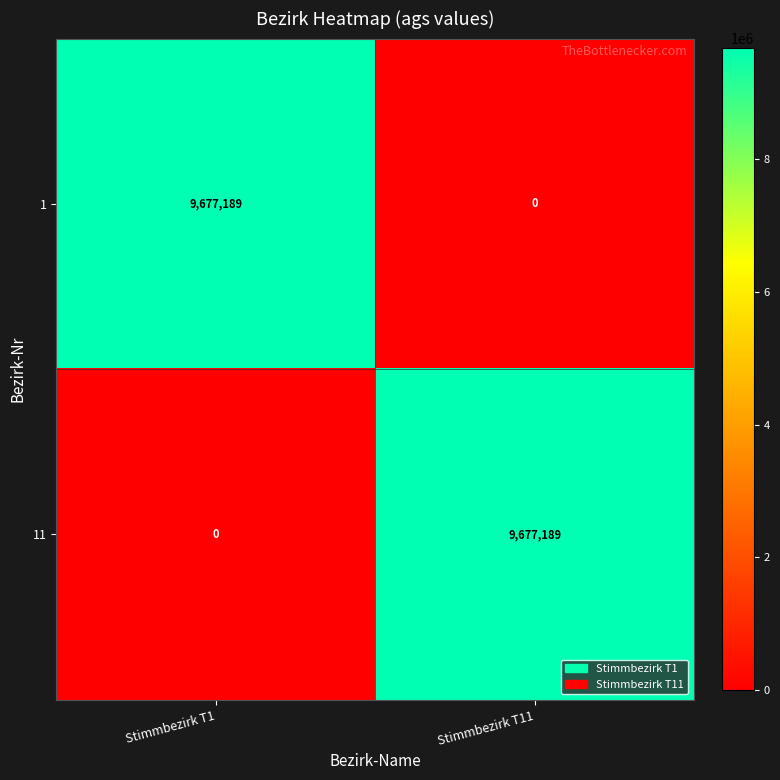

What is the maximum value shown in the chart?

9677189